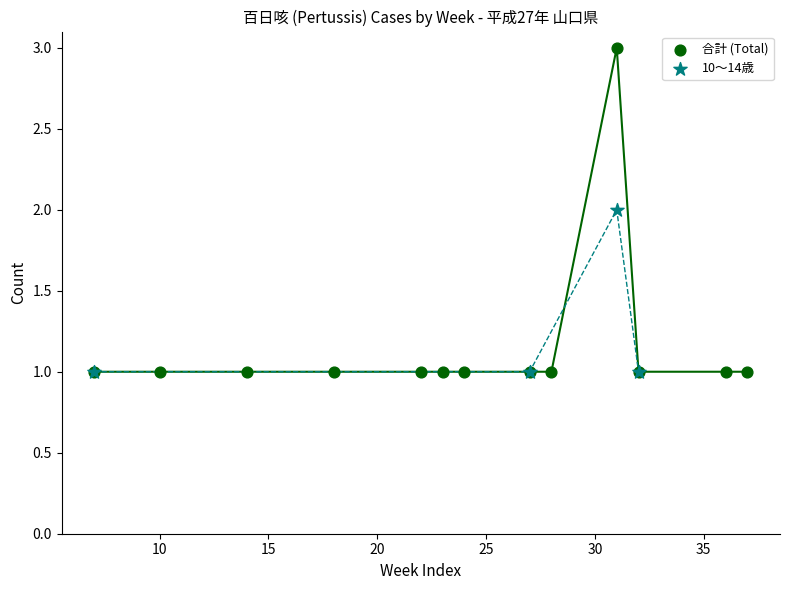

Which series reaches the maximum Y coordinate?

合計 (Total)